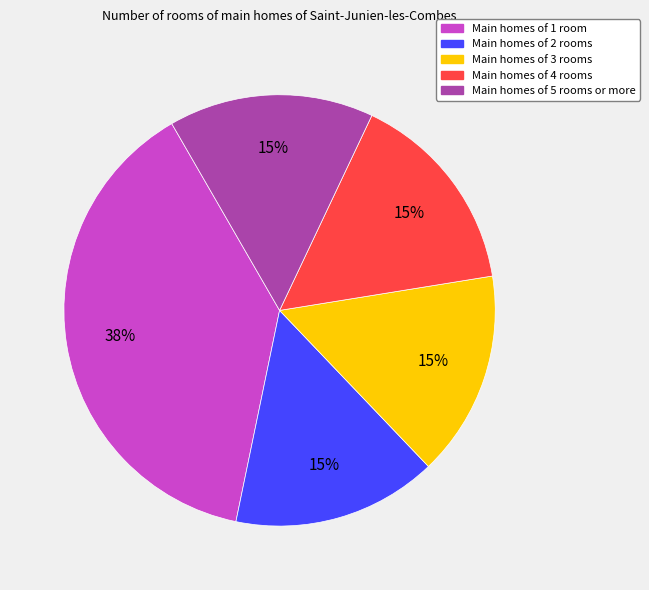

To the nearest percent, what is the difference between the largest and smallest slice percentages?

23%